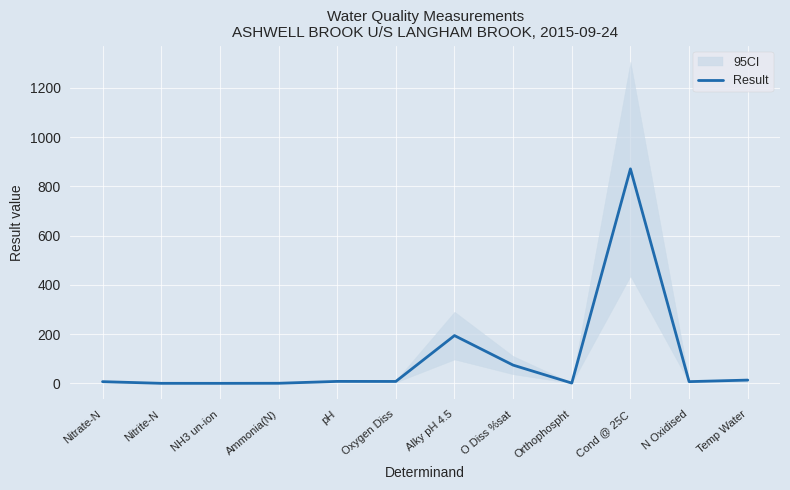

True or false: the data has more than 0 interior local peaks.

True